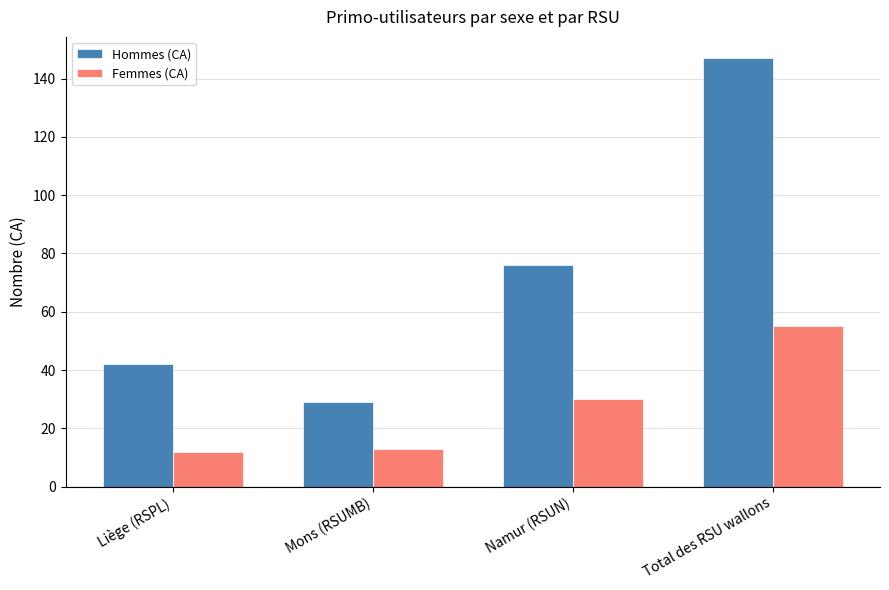

Which series has the largest total across all categories?

Hommes (CA)